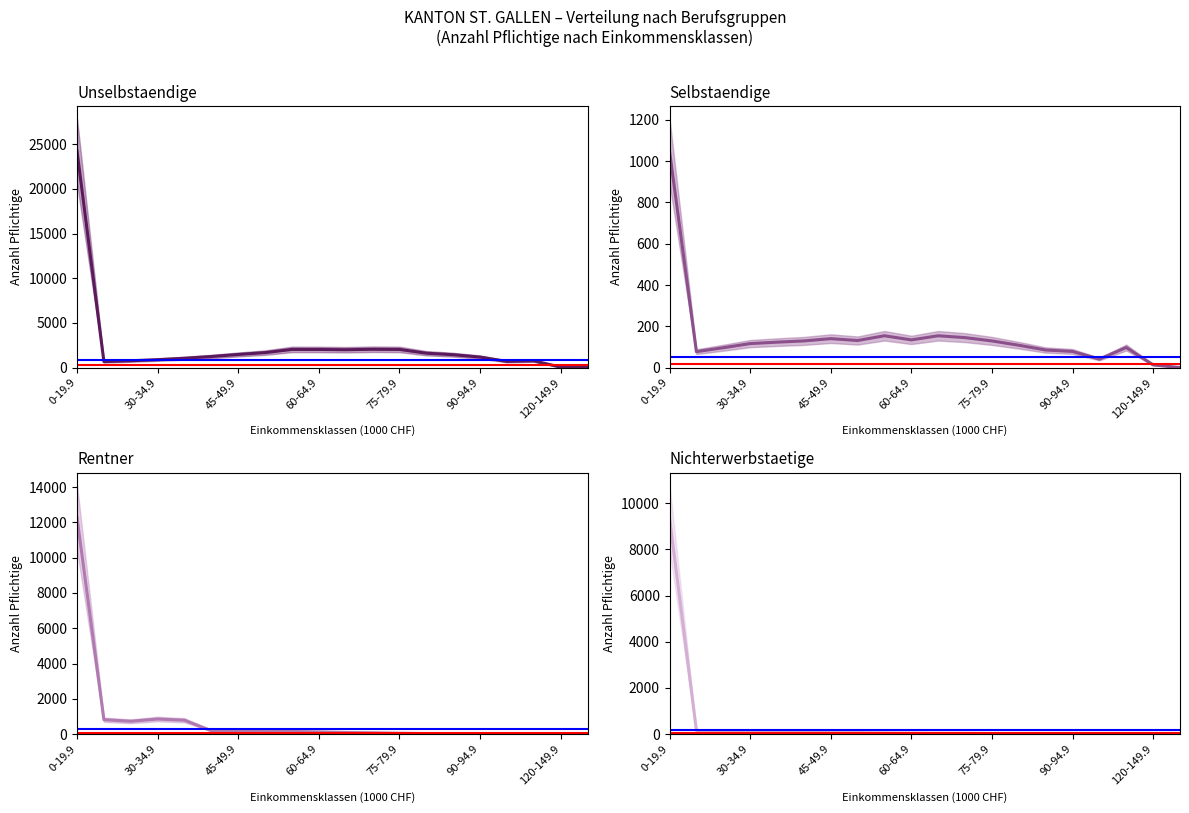

The Nichterwerbstaetige series shows 63 at 45-49.9. True or false?

True